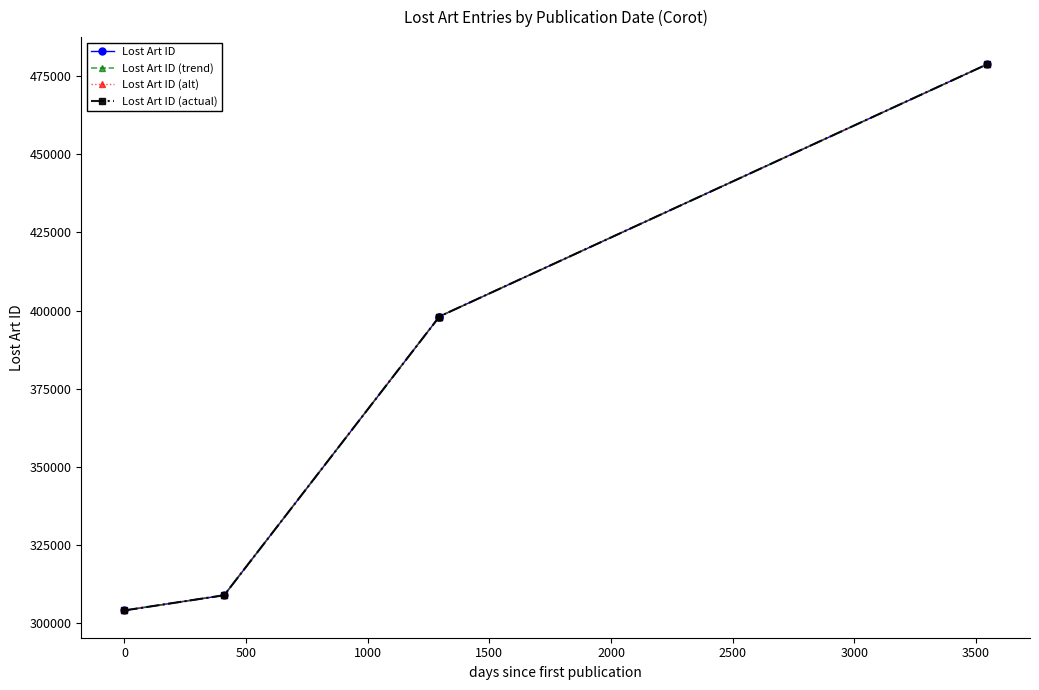

What is the difference between the maximum and minimum values in the Lost Art ID (trend) series?

174918